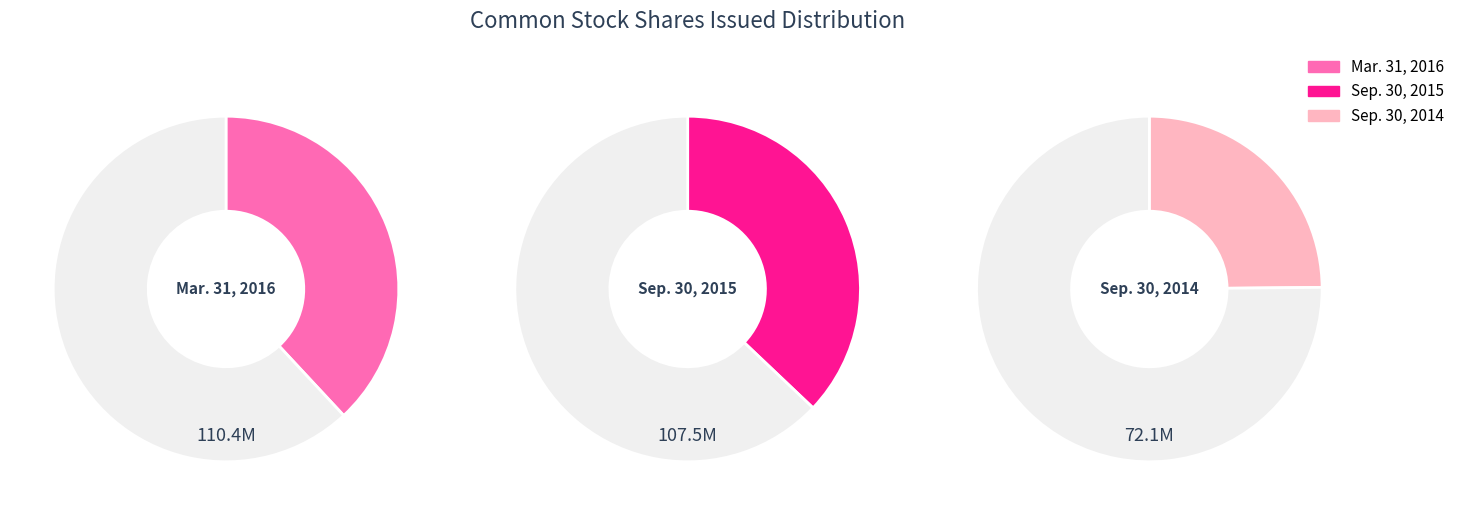

Is it true that Sep. 30, 2014 is 25% of the pie?

True